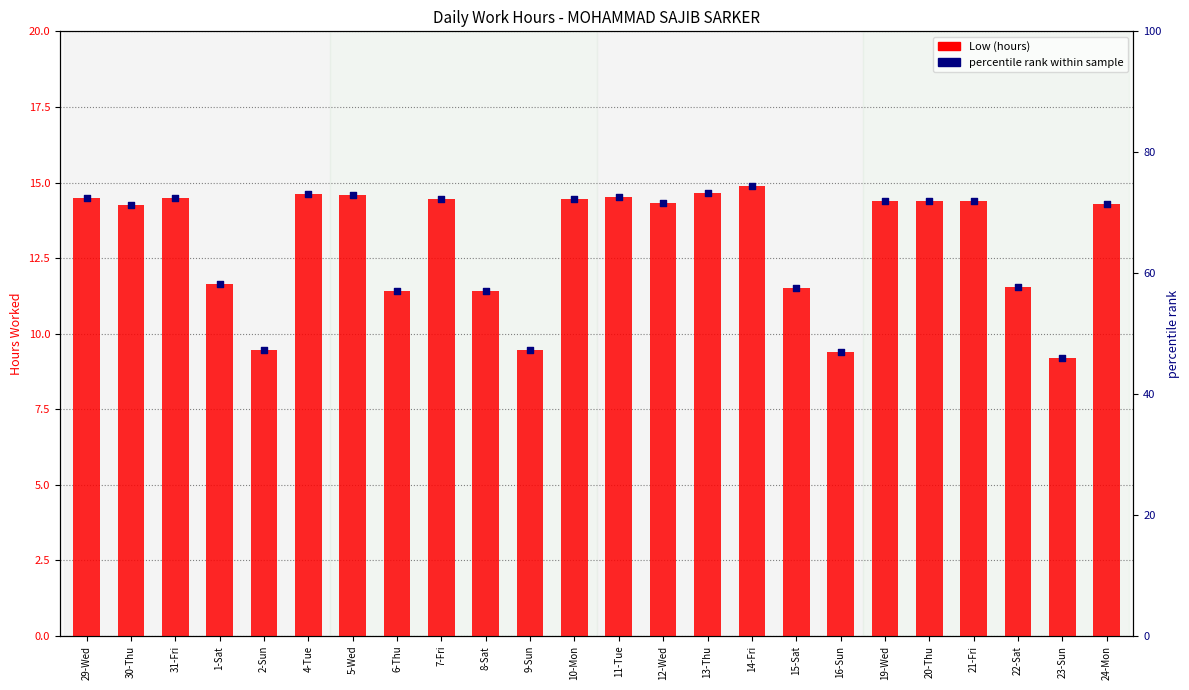

Which series reaches the minimum Y coordinate?

Low (hours)